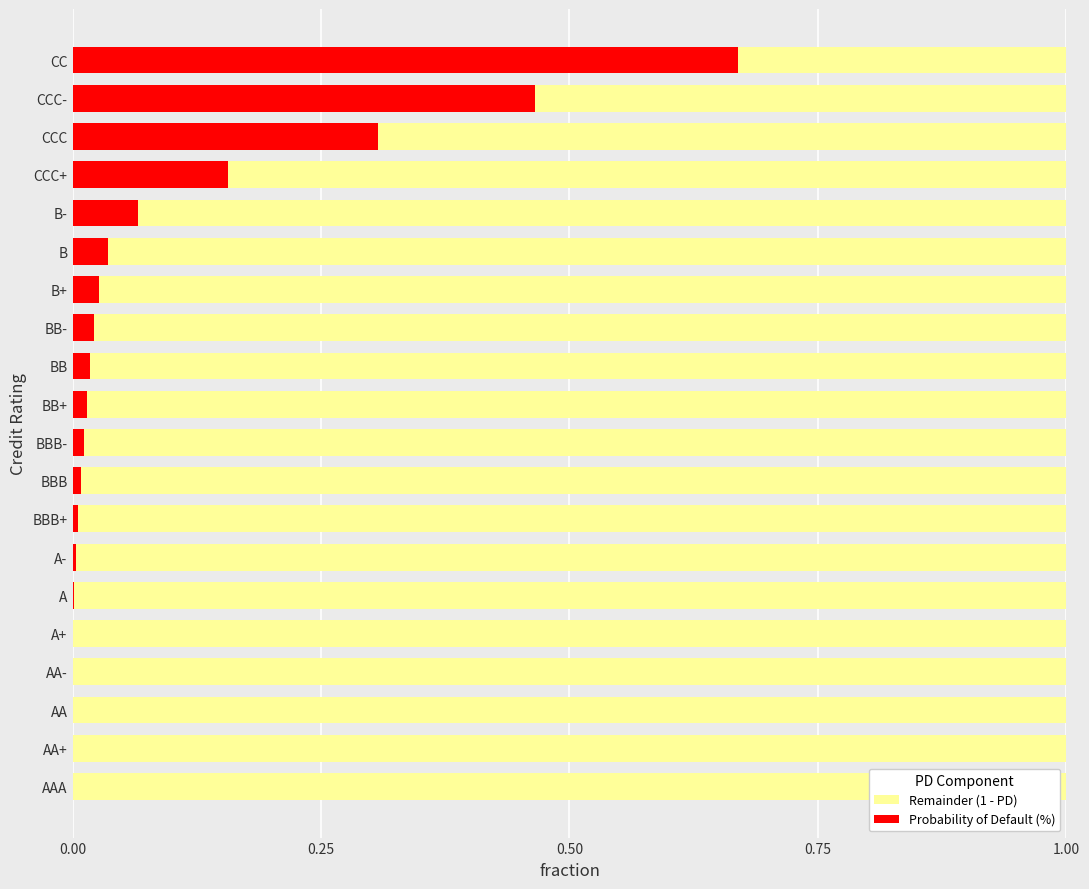

The value of Probability of Default (%) at BBB+ is 0.0. True or false?

True